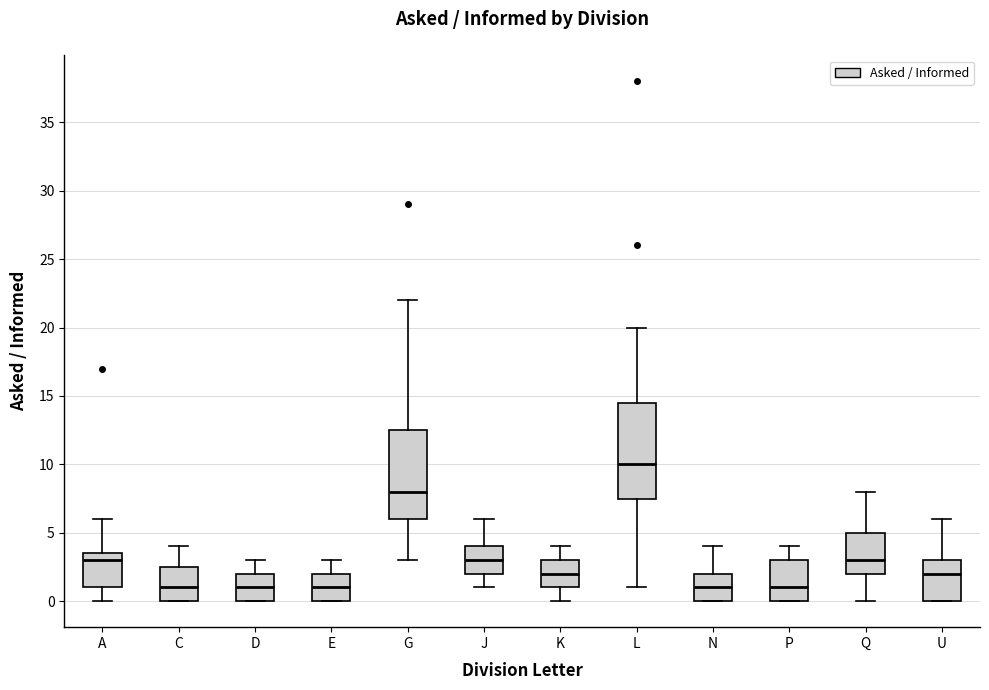

Where is the upper edge of the box for D on the y-axis? The values are not printed on the chart, so give them approximately, as read against the axis.

2.0